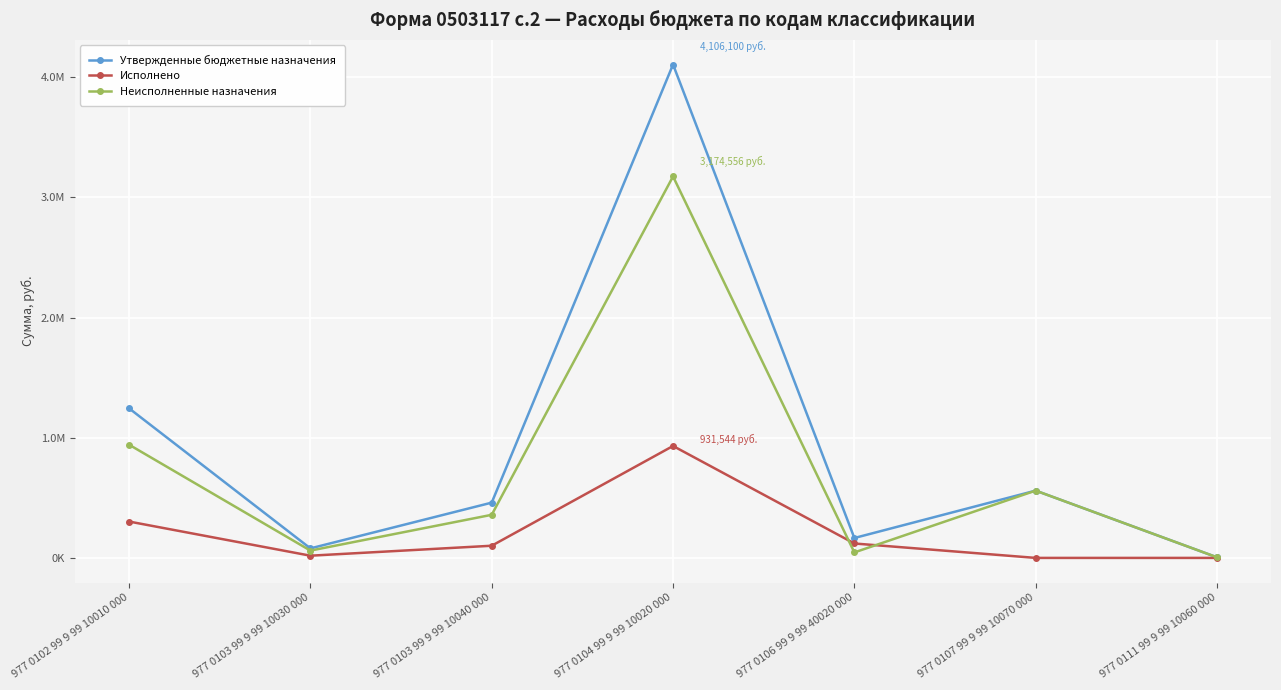

Is it true that Утвержденные бюджетные назначения equals 4106100.0 at 977 0104 99 9 99 10020 000?

True